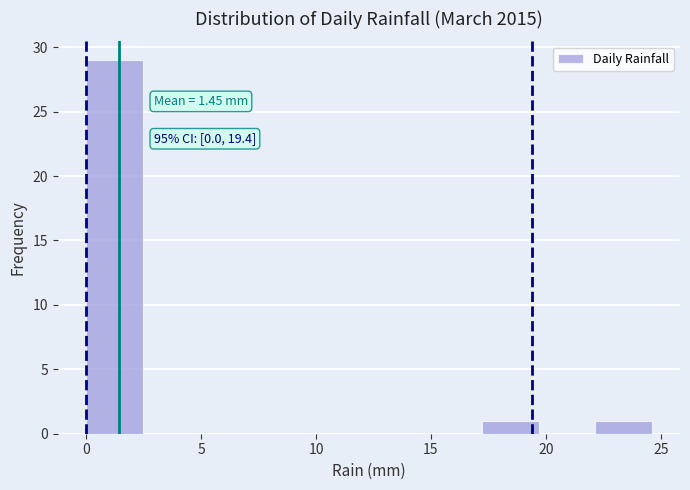

Which range on the x-axis has the tallest bar?

0.0 to 2.5